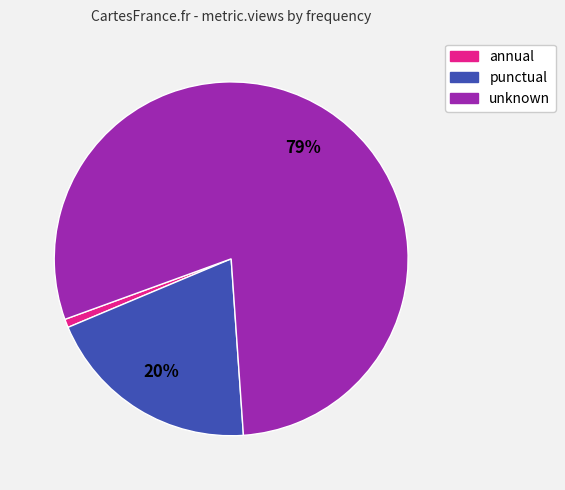

Is there any slice that represents more than half of the pie?

Yes